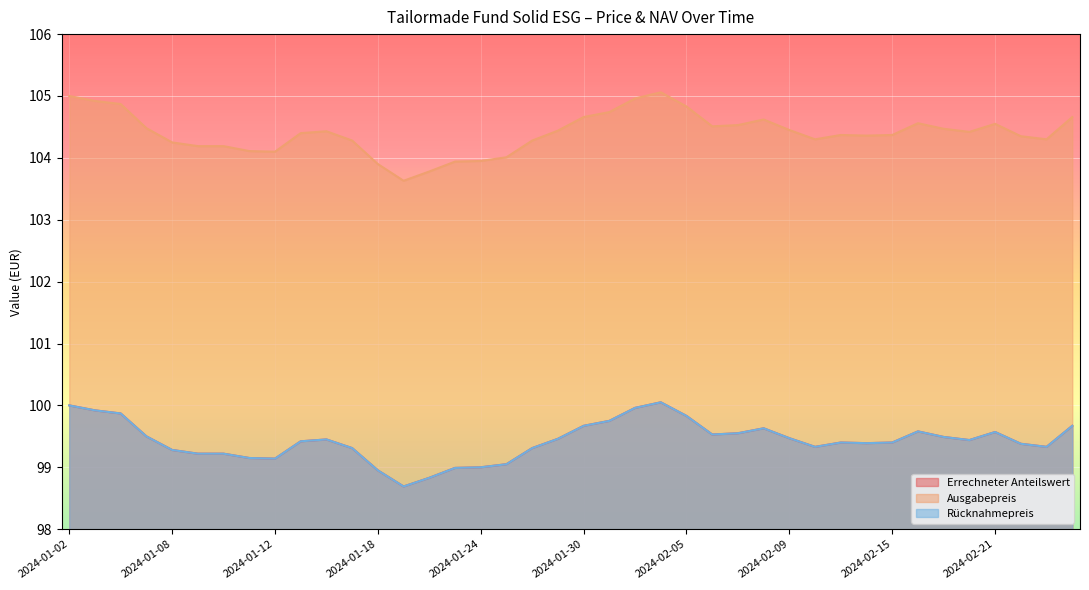

At which label does Ausgabepreis reach its peak?

2024-02-02